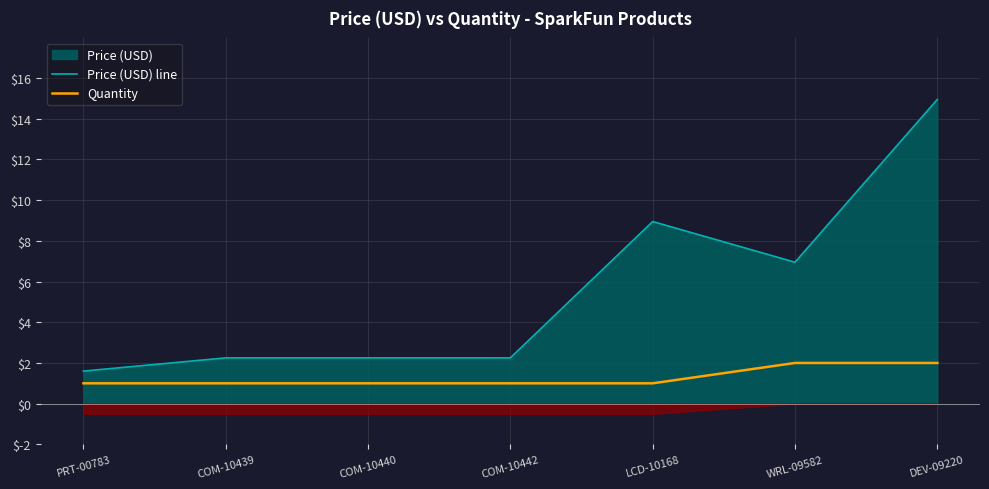

Reading left to right, extract all data points from this chart.

Price (USD) line: PRT-00783=1.6	COM-10439=2.2	COM-10440=2.2	COM-10442=2.2	LCD-10168=8.9	WRL-09582=7.0	DEV-09220=14.9
Quantity: PRT-00783=1.0	COM-10439=1.0	COM-10440=1.0	COM-10442=1.0	LCD-10168=1.0	WRL-09582=2.0	DEV-09220=2.0